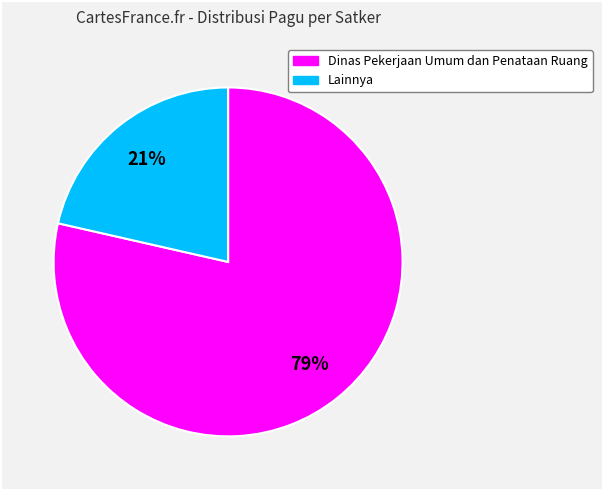

Is there any slice that represents more than half of the pie?

Yes